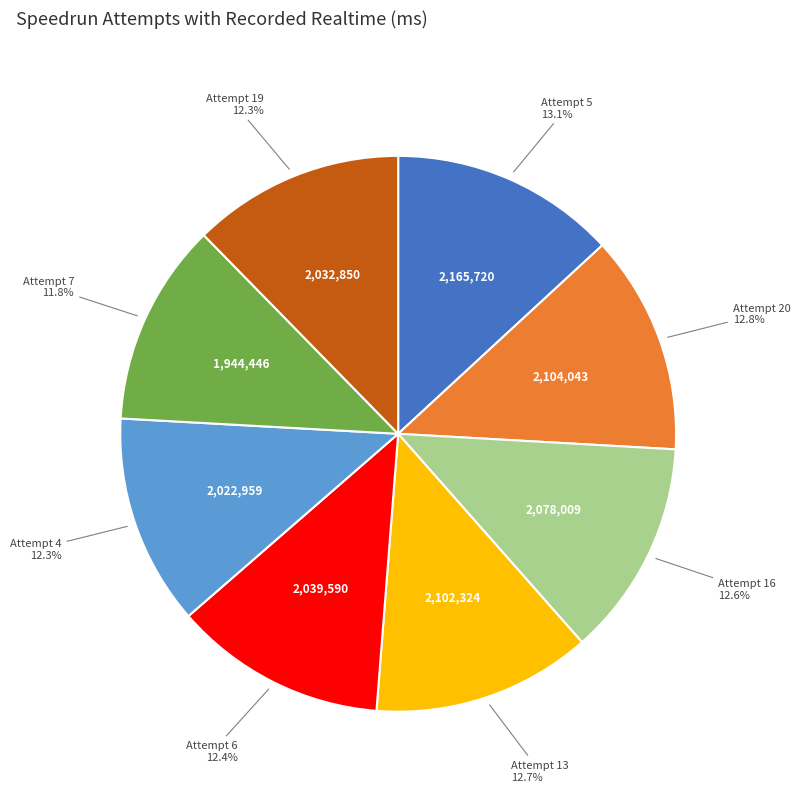

Is there any slice that represents more than half of the pie?

No